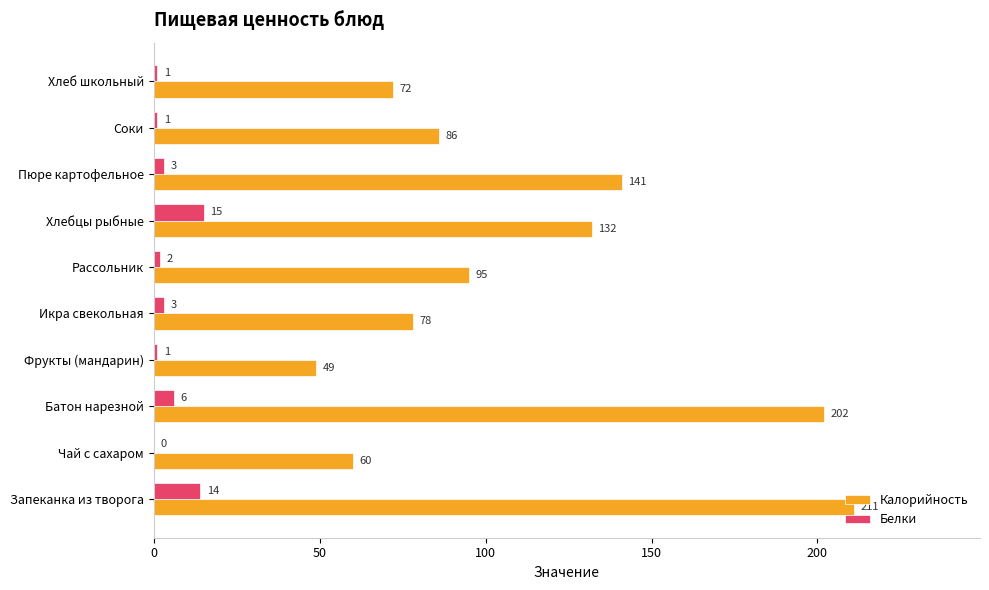

Between Батон нарезной and Рассольник, which series saw the biggest shift?

Калорийность